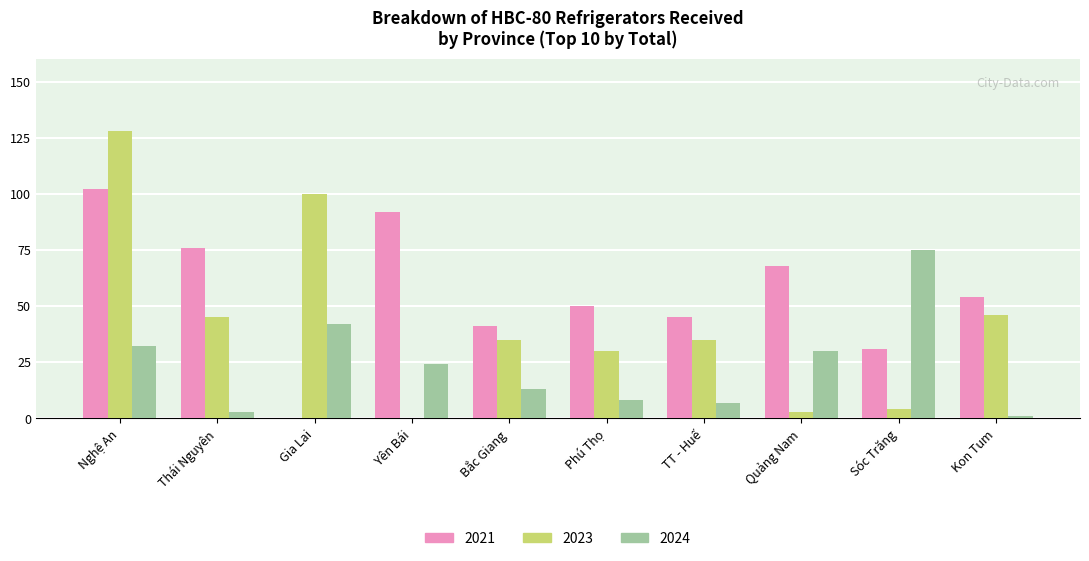

What is the highest value of the 2023 series?

128